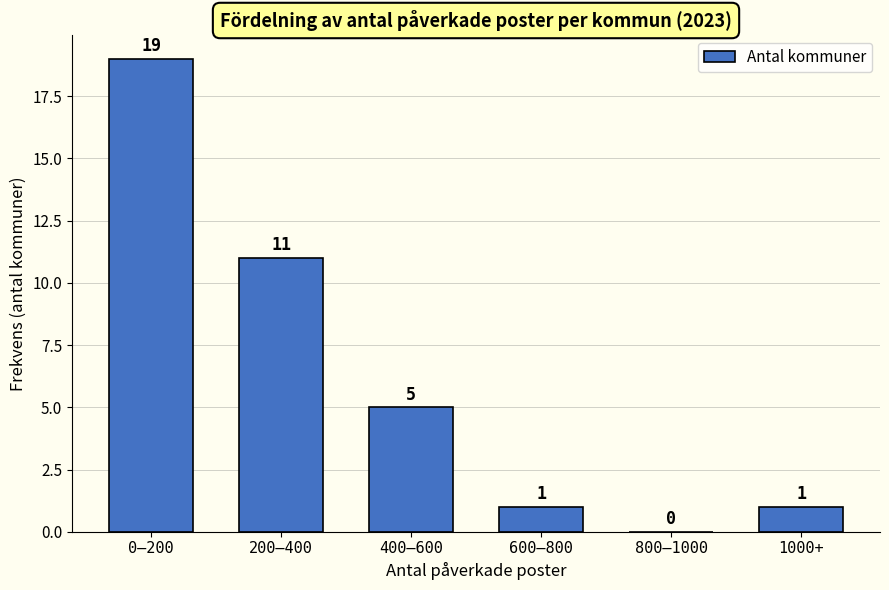

Reading left to right, what are all the values shown in this chart?

0–200=19	200–400=11	400–600=5	600–800=1	800–1000=0	1000+=1